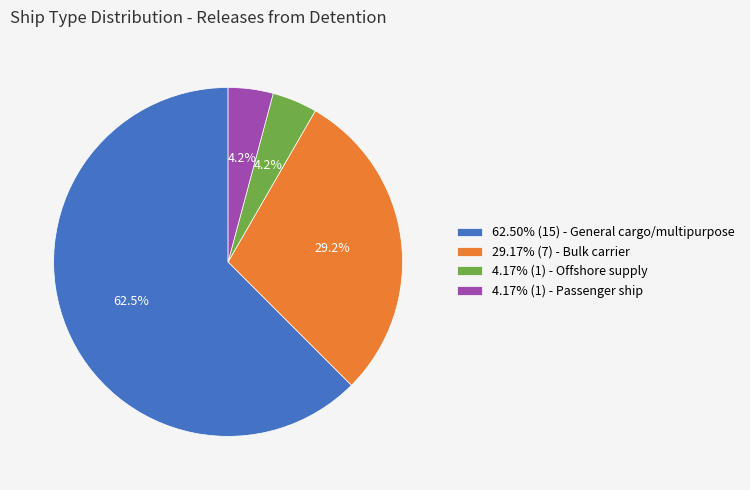

Is there any slice that represents more than half of the pie?

Yes